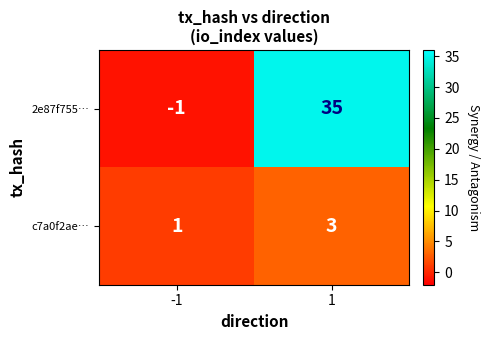

Reading right to left, what are all the values shown in this chart?

2e87f755…: 35	-1
c7a0f2ae…: 3	1